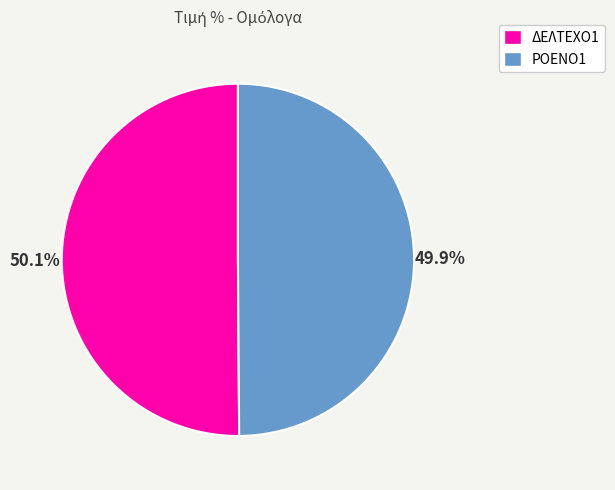

What is the ratio of the value at ΡΟΕΝΟ1 to the value at ΔΕΛΤΕΧΟ1?

1.0